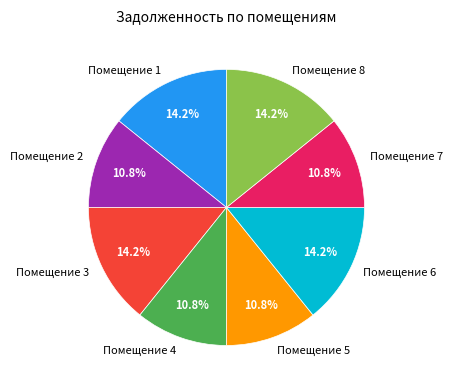

Count the number of slices in the pie.

8